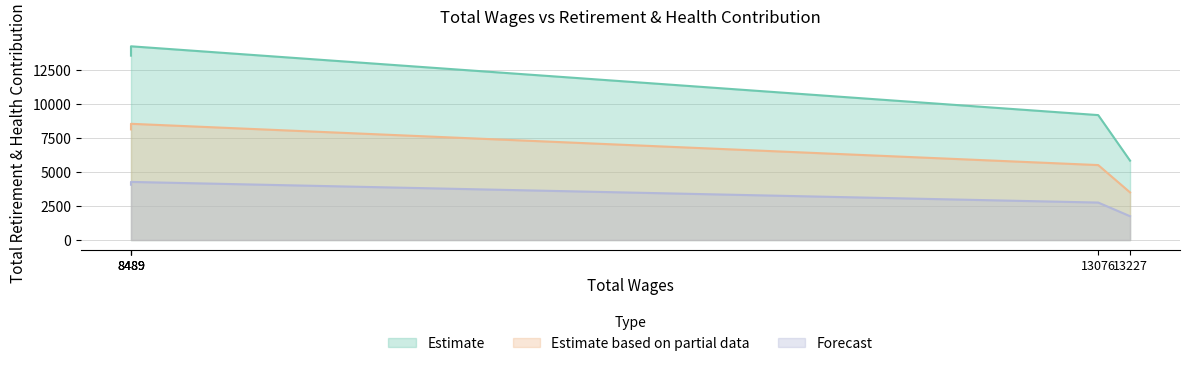

Is it true that the value at 8489.0 is 14221?

True